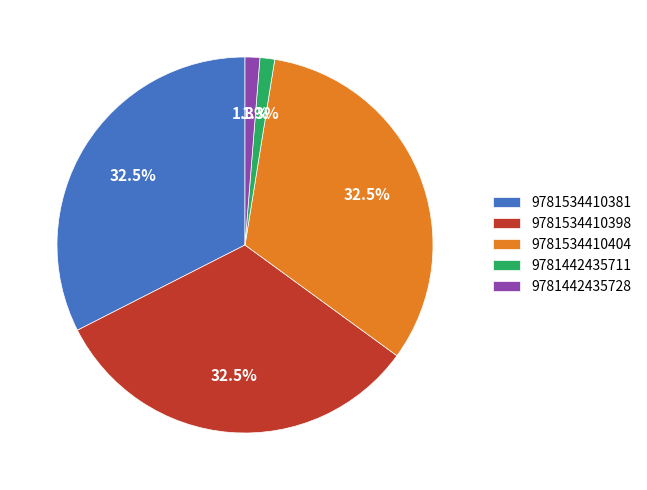

Is there a majority slice in this chart?

No